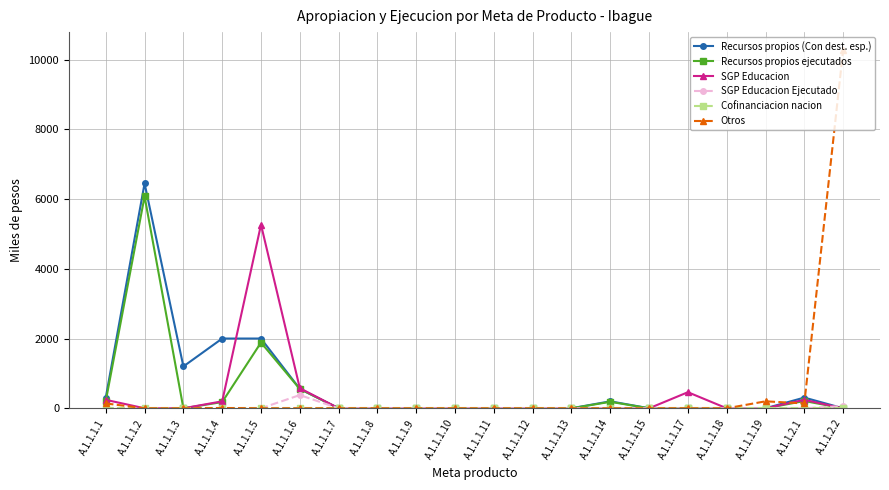

At which category is the sum across all series the highest?

A.1.1.1.2